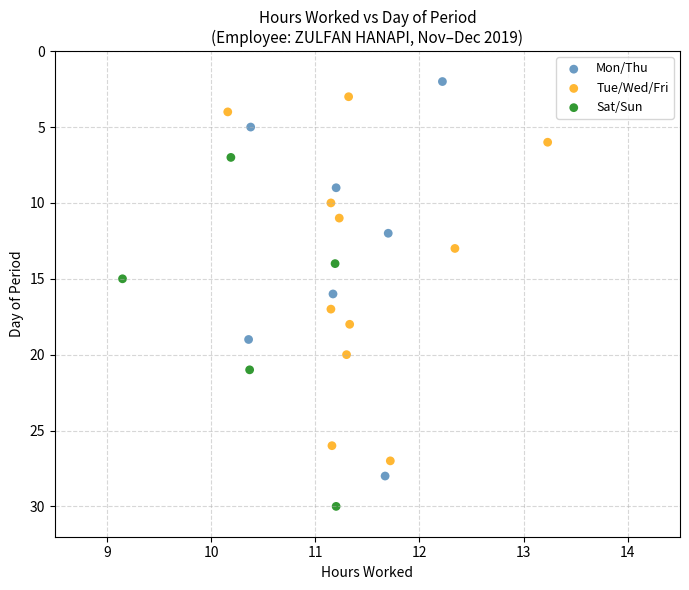

Which series reaches the minimum Y coordinate?

Mon/Thu